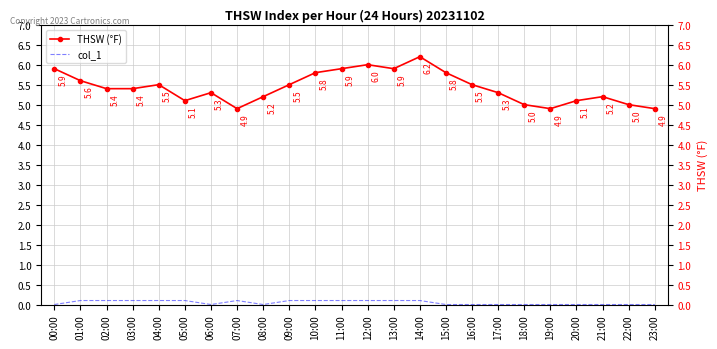

What is the difference between the highest and lowest values at 11:00?

5.8